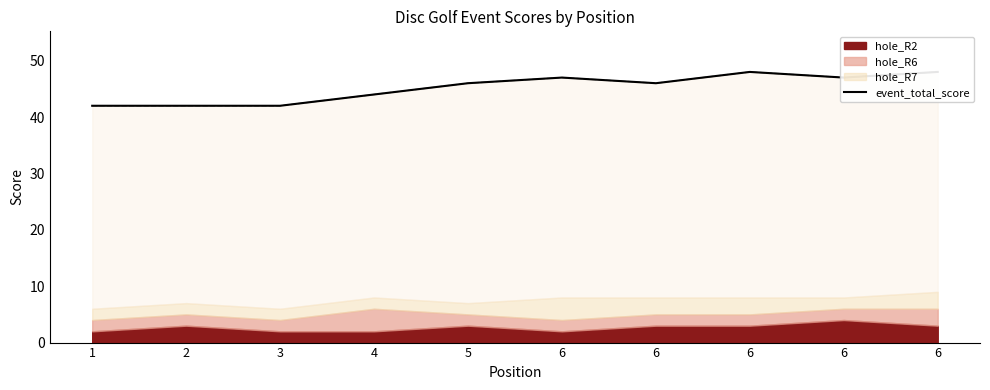

What is the average value of the round_total_score series?

45